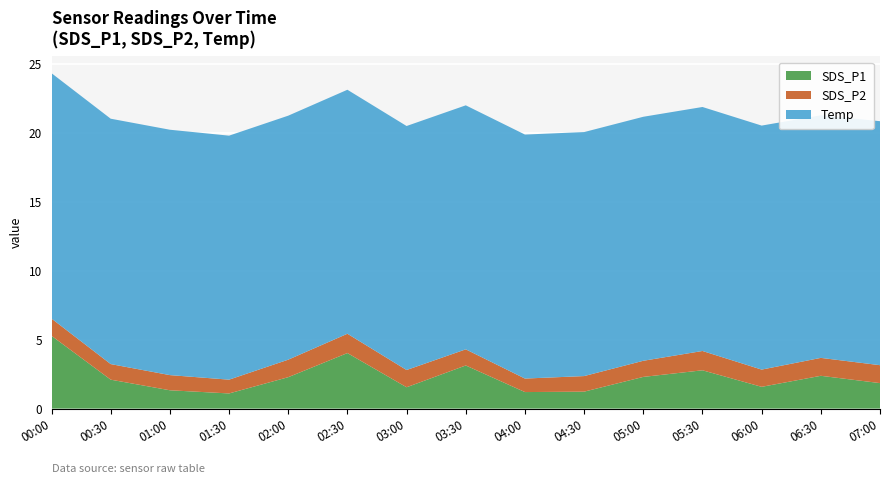

Reading right to left, extract all data points from this chart.

SDS_P1: 1.9	2.4	1.6	2.8	2.3	1.2	1.2	3.1	1.6	4.0	2.3	1.1	1.3	2.1	5.3
SDS_P2: 1.3	1.3	1.2	1.4	1.2	1.1	1.0	1.2	1.2	1.4	1.3	1.0	1.1	1.1	1.2
Temp: 17.7	17.6	17.7	17.7	17.7	17.7	17.7	17.7	17.7	17.7	17.7	17.7	17.8	17.8	17.8